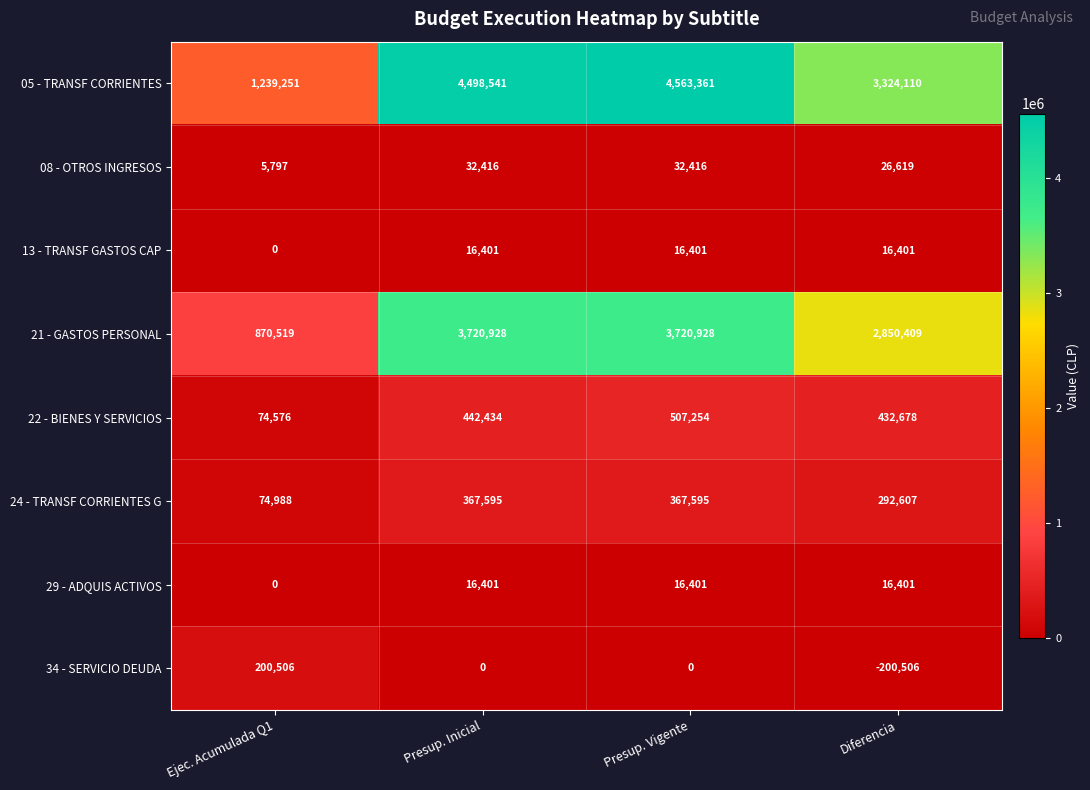

What is the greatest value displayed?

4563361